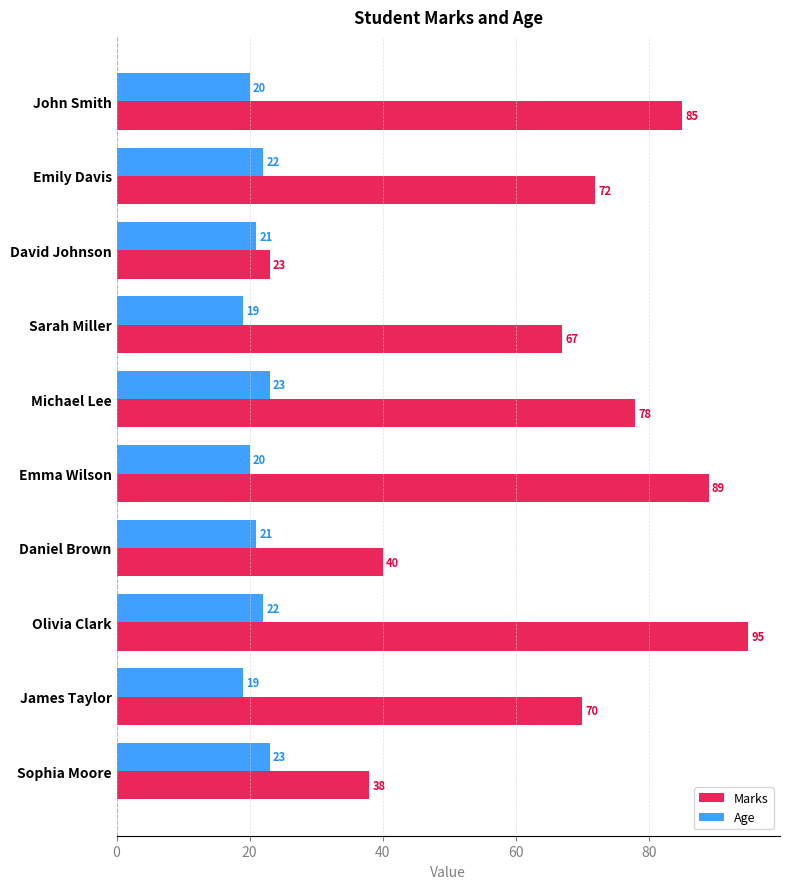

Which series has the widest spread of values?

Marks